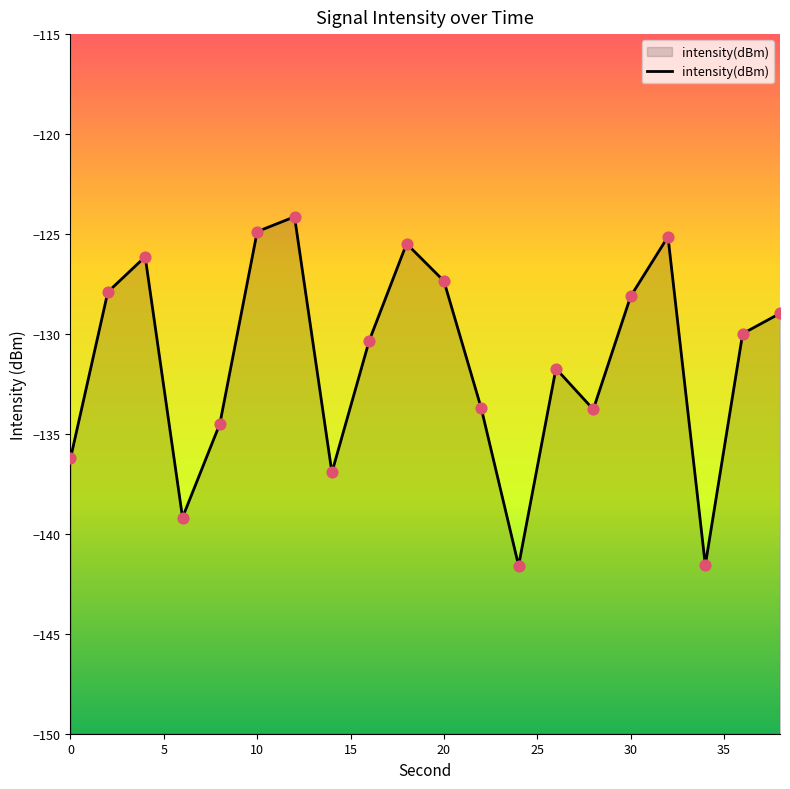

Between 30 and 20, which is larger?

20